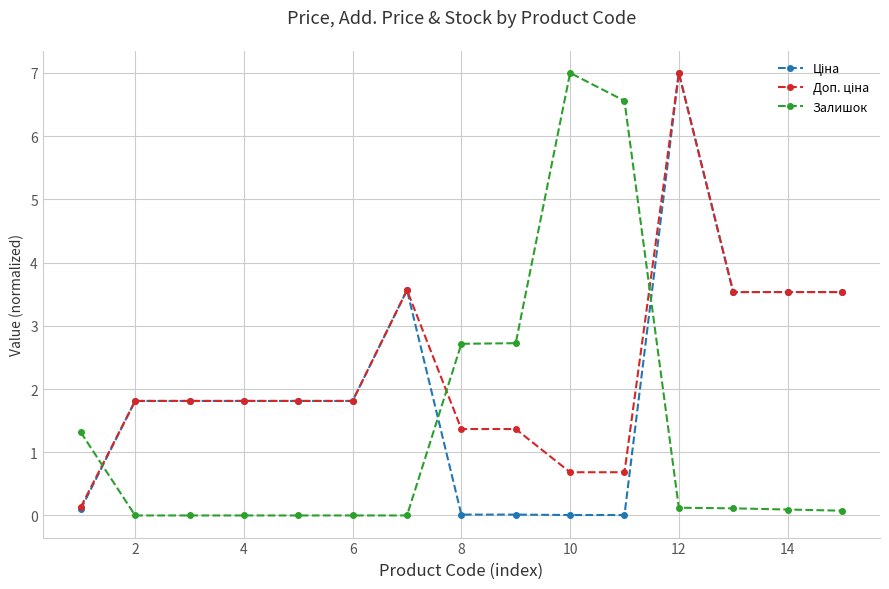

What is the greatest value displayed?

7.0